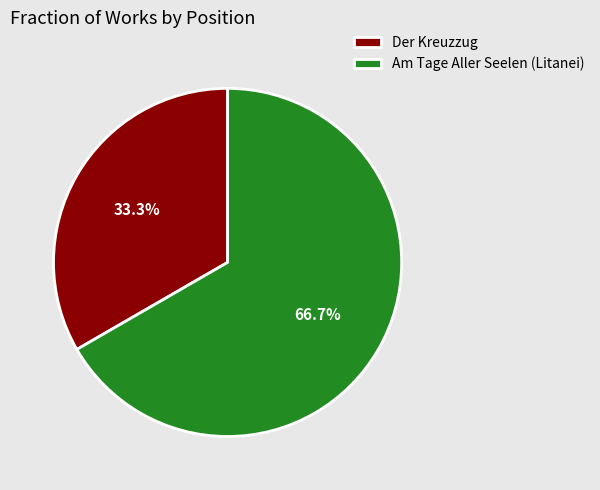

To the nearest percent, what is the difference between the Am Tage Aller Seelen (Litanei) and Der Kreuzzug slice percentages?

33%